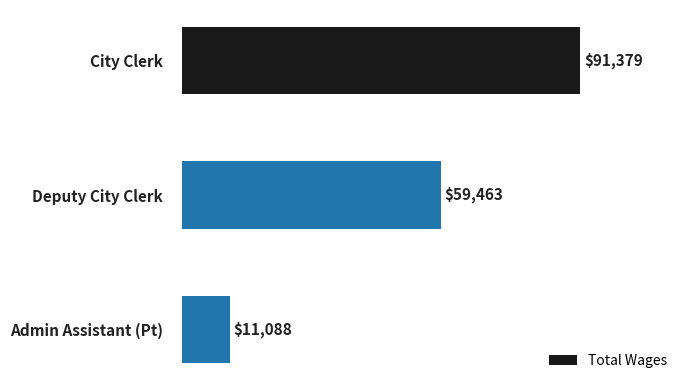

Where is the data nearest to the value 51233?

Deputy City Clerk